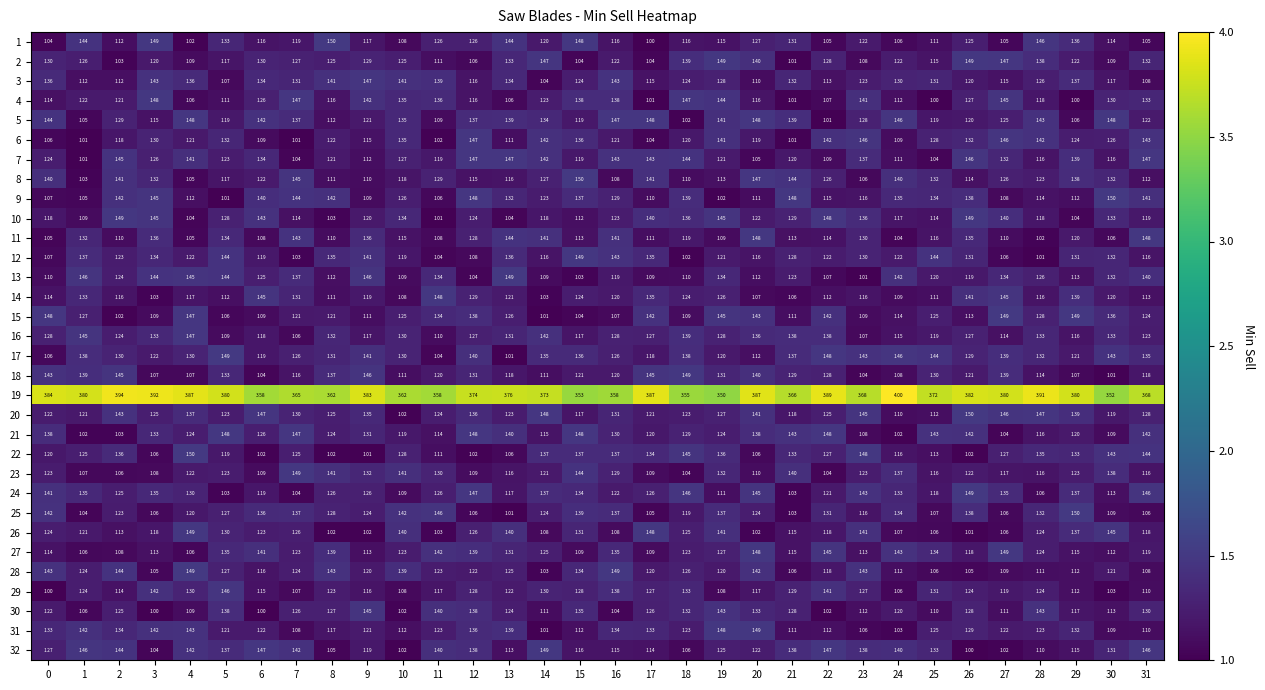

What is the spread (max minus min) of values at 2?

2.9